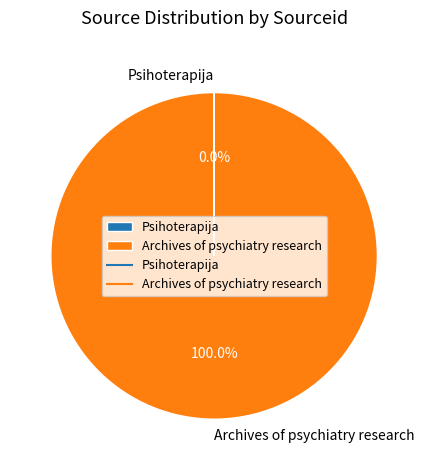

What is the majority slice?

Archives of psychiatry research